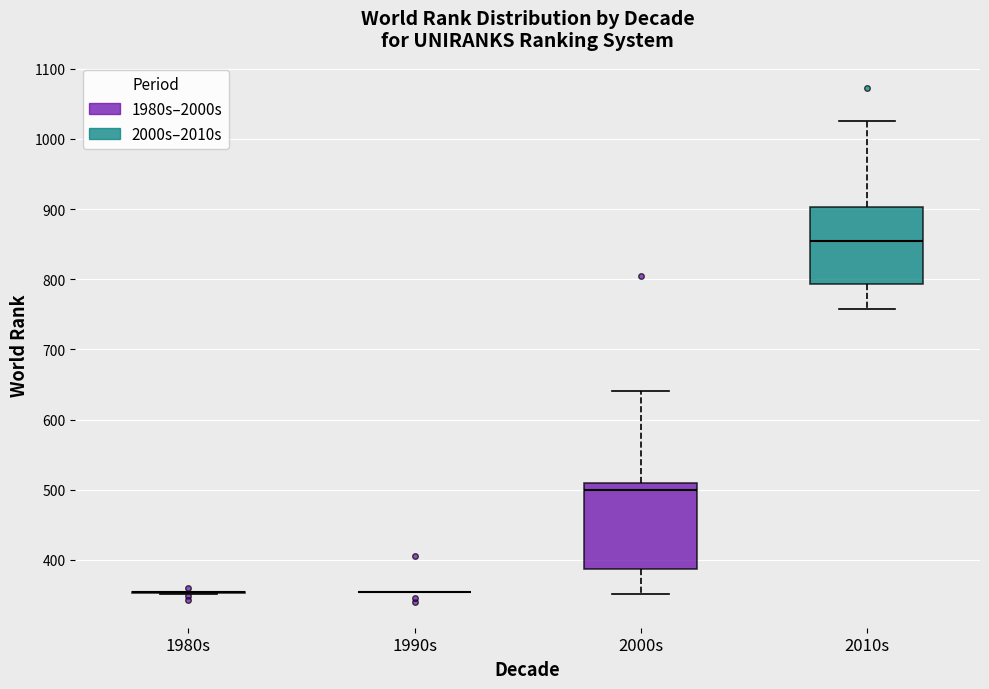

Reading left to right, transcribe this box plot: for each box, give where its median line is, the range the box spans, and where its two whiskers end, as read against the y-axis. The values are not printed on the chart, so give them approximately, as read against the axis.

1980s: box collapsed to a line at 350, whiskers 350 to 360
1990s: box collapsed to a line at 360, whiskers 360 to 360
2000s: median 500, box 390 to 510, whiskers 350 to 640
2010s: median 850, box 790 to 900, whiskers 760 to 1030